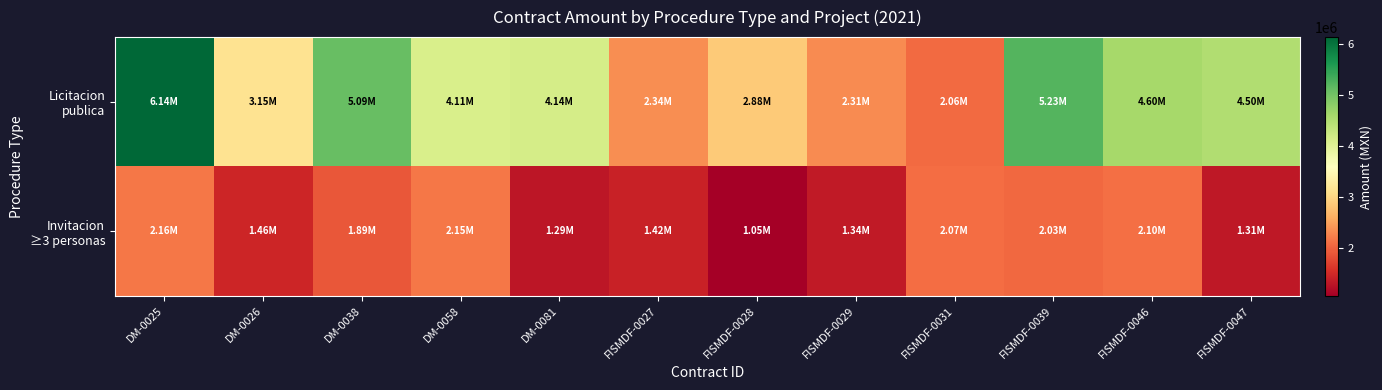

Which series has the widest spread of values?

Licitacion publica